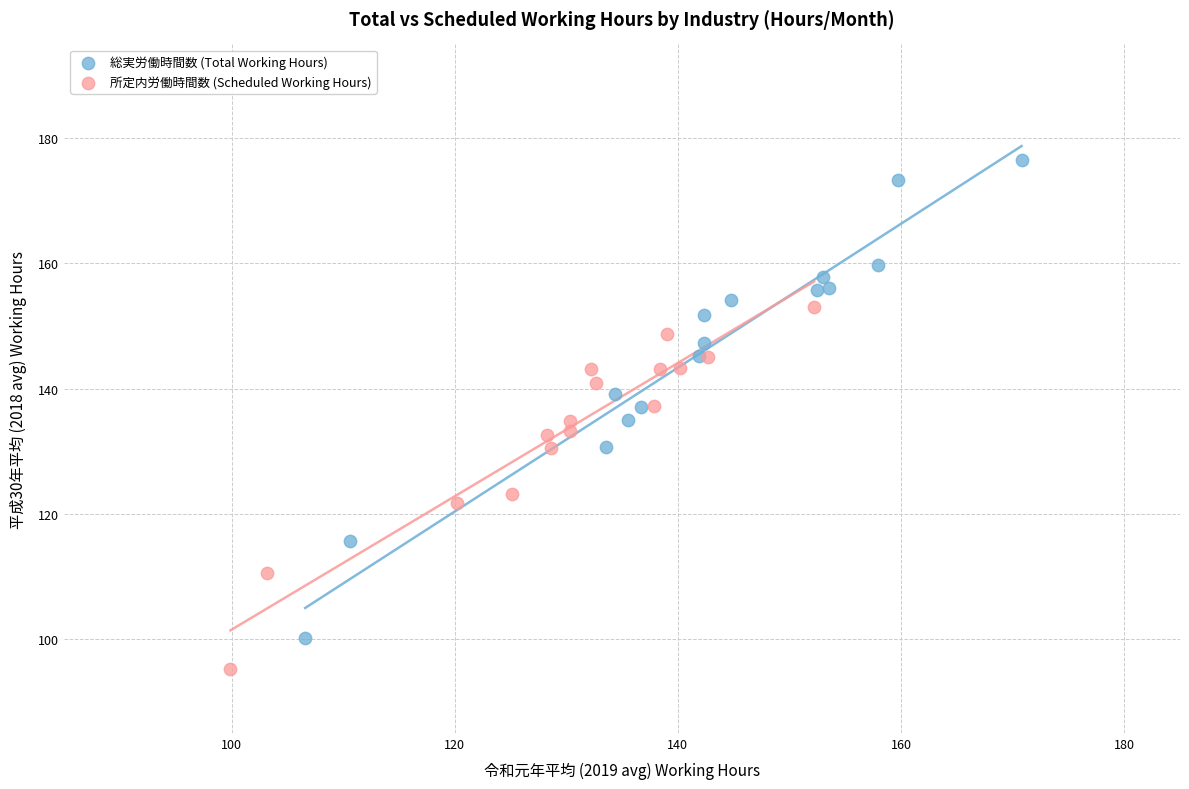

Which series contains the lowest Y value?

所定内労働時間数 (Scheduled Working Hours)